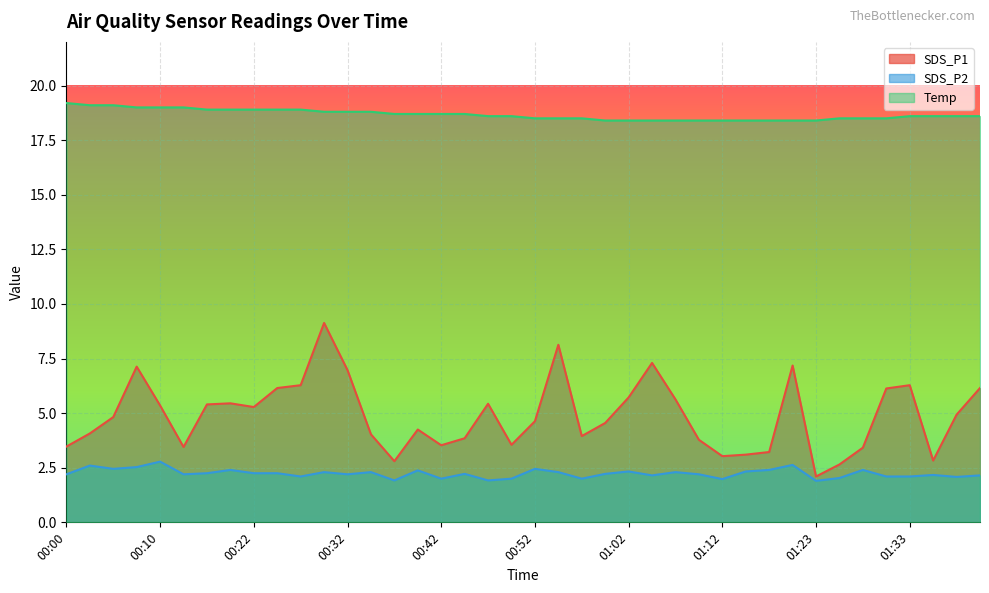

Reading right to left, extract all data points from this chart.

SDS_P1: 01:41=6.2	01:38=4.9	01:35=2.8	01:33=6.3	01:31=6.1	01:28=3.4	01:26=2.6	01:23=2.1	01:20=7.2	01:17=3.2	01:14=3.1	01:12=3.0	01:09=3.8	01:06=5.6	01:04=7.3	01:02=5.7	00:59=4.5	00:57=4.0	00:54=8.1	00:52=4.6	00:49=3.5	00:47=5.4	00:44=3.9	00:42=3.5	00:40=4.2	00:37=2.8	00:35=4.0	00:32=7.0	00:30=9.1	00:27=6.3	00:25=6.2	00:22=5.3	00:20=5.5	00:18=5.4	00:15=3.5	00:10=5.3	00:07=7.1	00:05=4.8	00:02=4.1	00:00=3.5
SDS_P2: 01:41=2.1	01:38=2.1	01:35=2.2	01:33=2.1	01:31=2.1	01:28=2.4	01:26=2.0	01:23=1.9	01:20=2.6	01:17=2.4	01:14=2.3	01:12=2.0	01:09=2.2	01:06=2.3	01:04=2.1	01:02=2.3	00:59=2.2	00:57=2.0	00:54=2.3	00:52=2.5	00:49=2.0	00:47=1.9	00:44=2.2	00:42=2.0	00:40=2.4	00:37=1.9	00:35=2.3	00:32=2.2	00:30=2.3	00:27=2.1	00:25=2.2	00:22=2.2	00:20=2.4	00:18=2.2	00:15=2.2	00:10=2.8	00:07=2.5	00:05=2.5	00:02=2.6	00:00=2.2
Temp: 01:41=18.6	01:38=18.6	01:35=18.6	01:33=18.6	01:31=18.5	01:28=18.5	01:26=18.5	01:23=18.4	01:20=18.4	01:17=18.4	01:14=18.4	01:12=18.4	01:09=18.4	01:06=18.4	01:04=18.4	01:02=18.4	00:59=18.4	00:57=18.5	00:54=18.5	00:52=18.5	00:49=18.6	00:47=18.6	00:44=18.7	00:42=18.7	00:40=18.7	00:37=18.7	00:35=18.8	00:32=18.8	00:30=18.8	00:27=18.9	00:25=18.9	00:22=18.9	00:20=18.9	00:18=18.9	00:15=19.0	00:10=19.0	00:07=19.0	00:05=19.1	00:02=19.1	00:00=19.2